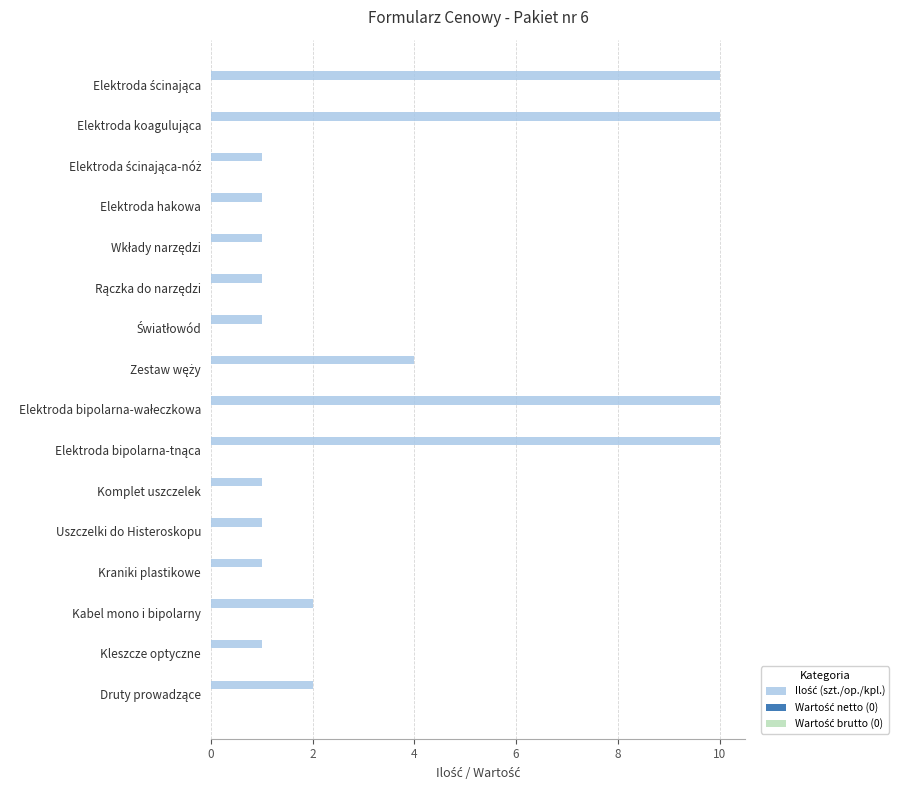

True or false: the data shows 1 at Elektroda hakowa.

True